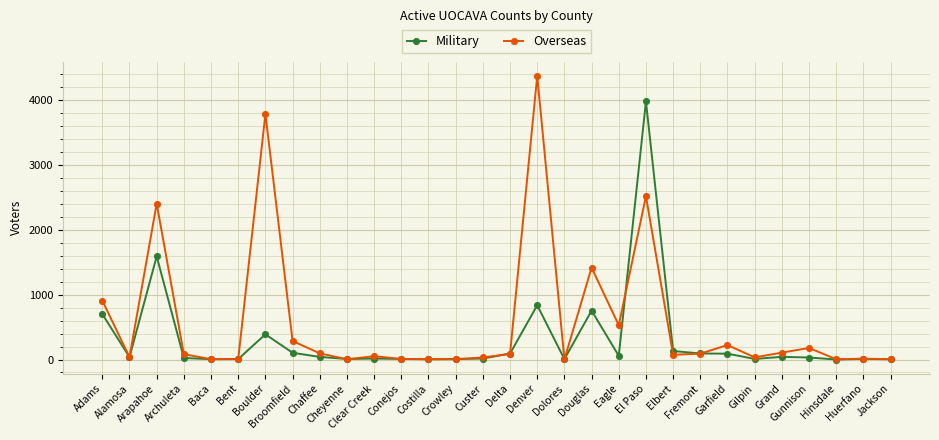

True or false: Overseas has more than 1 interior local peaks.

True